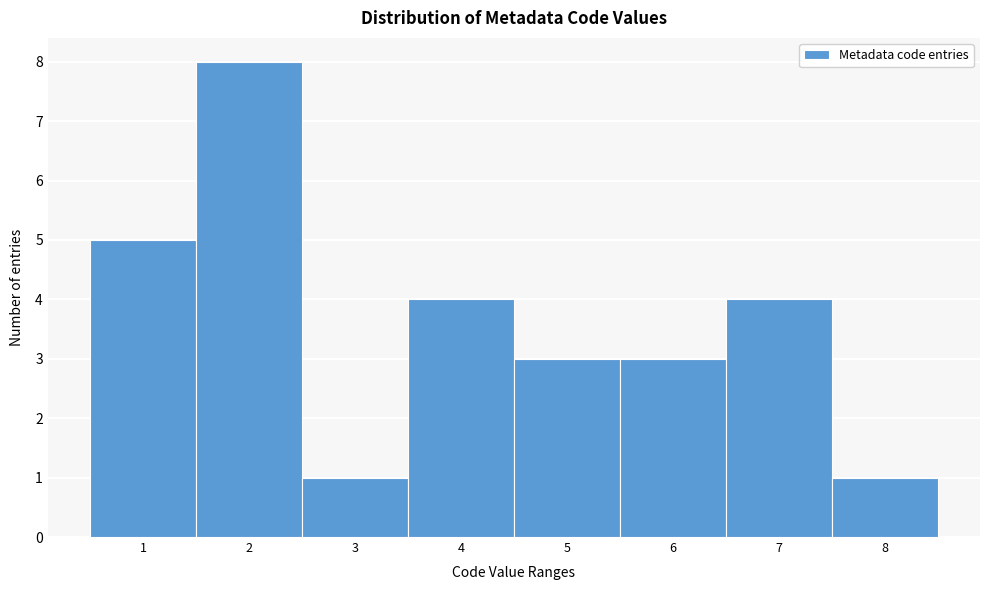

Reading left to right, transcribe this chart: for each bar, give the range it covers on the x-axis and its height. The values are not printed on the chart, so give them approximately, as read against the axis.

0.5 to 1.5: 5
1.5 to 2.5: 8
2.5 to 3.5: 1
3.5 to 4.5: 4
4.5 to 5.5: 3
5.5 to 6.5: 3
6.5 to 7.5: 4
7.5 to 8.5: 1